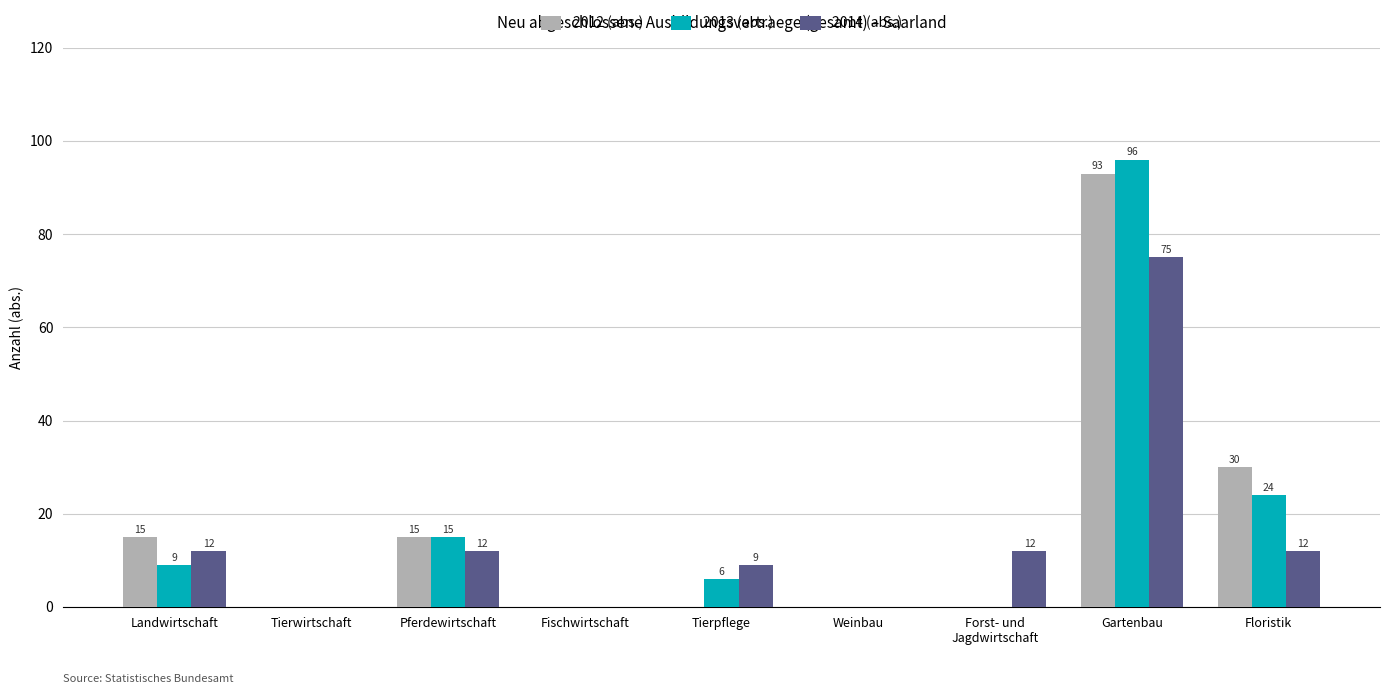

Which series has the largest total across all categories?

2012 (abs.)